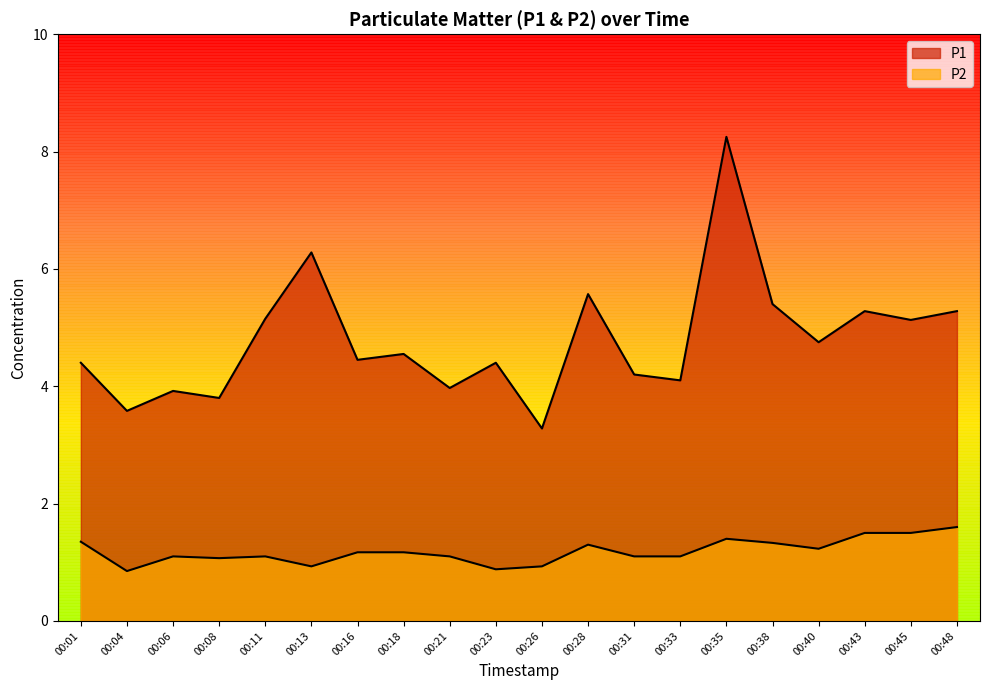

At 00:28, list the series in order from smallest to largest.

P2, P1